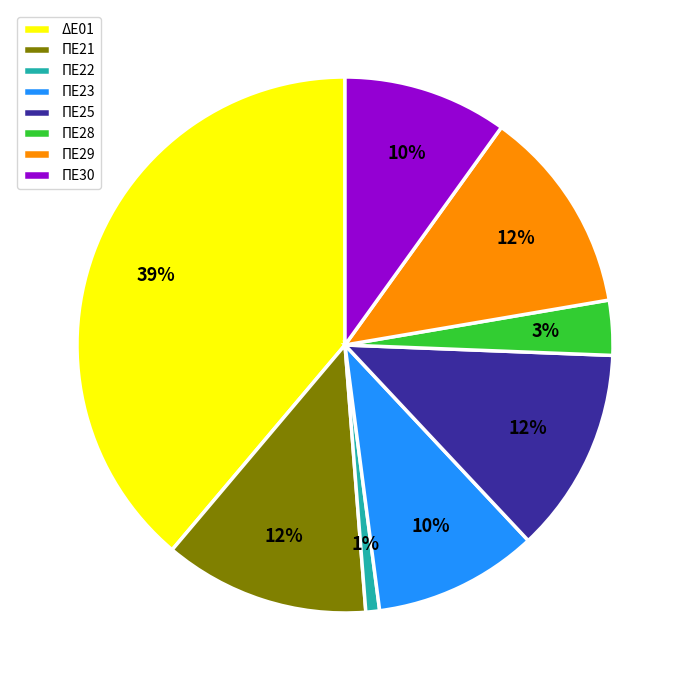

To the nearest percent, what is the difference between the ΠΕ28 and ΔΕ01 slice percentages?

36%